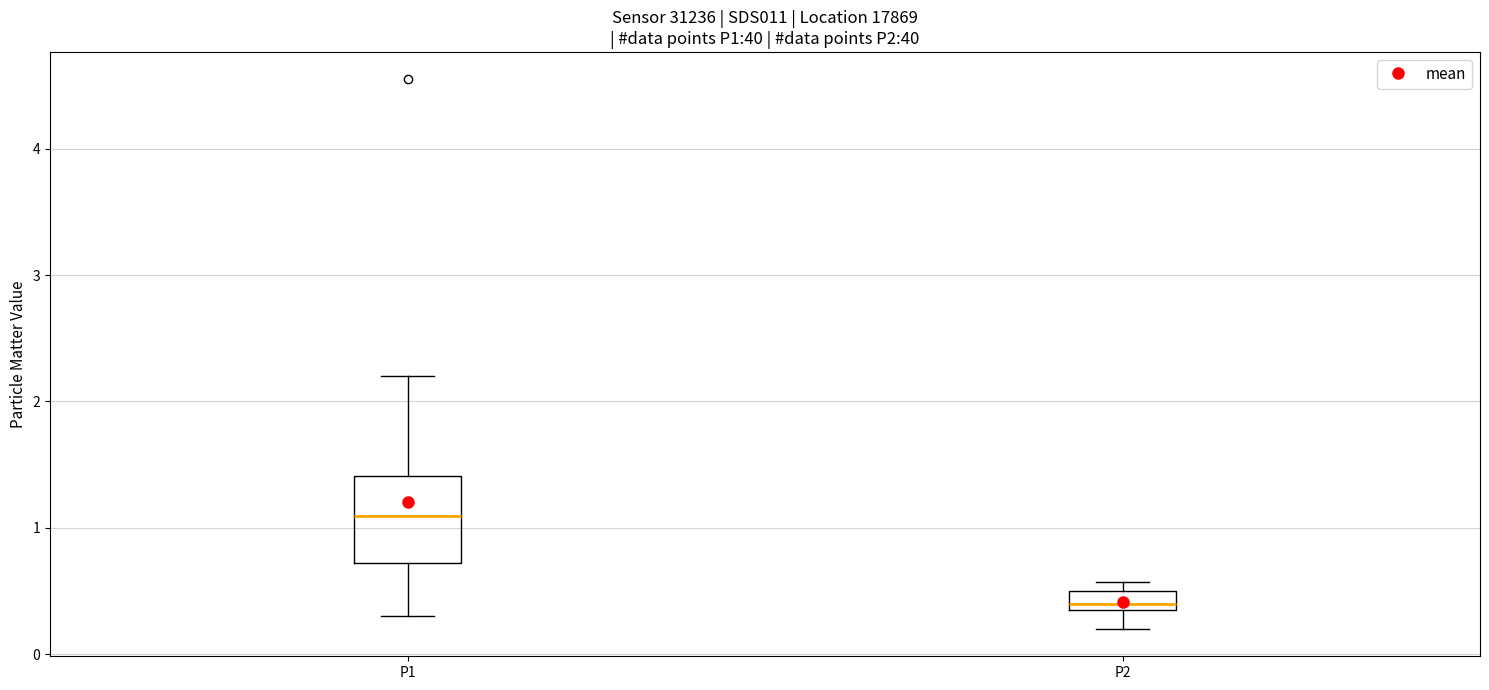

Reading left to right, read every box against the y-axis: the position of its median line, the range the box covers, and the ends of its whiskers. The values are not printed on the chart, so give them approximately, as read against the axis.

P1: median 1.1, box 0.7 to 1.4, whiskers 0.3 to 2.2
P2: median 0.4 (just above the box's lower edge), box 0.4 to 0.5, whiskers 0.2 to 0.6